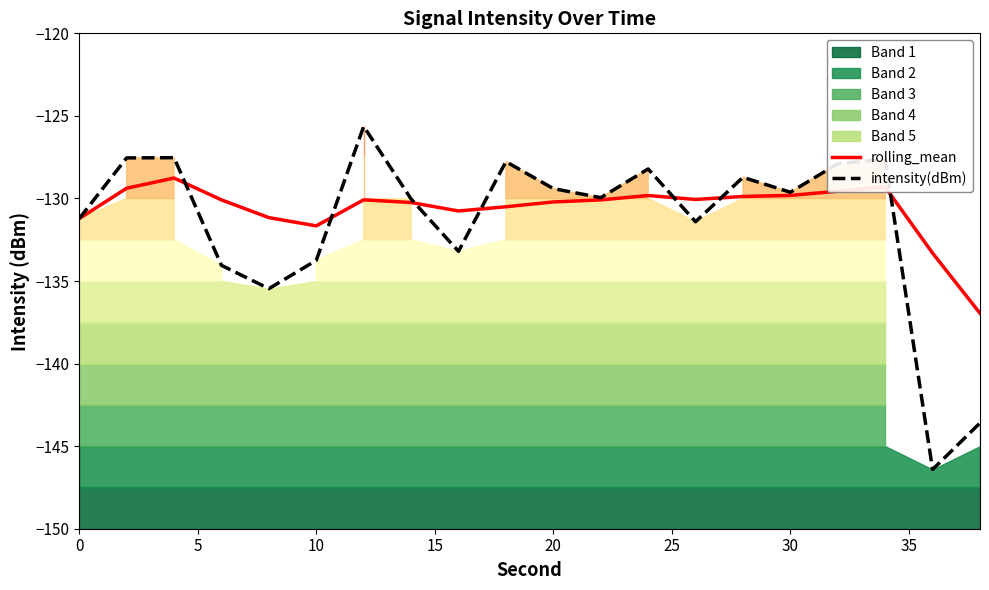

True or false: rolling_mean and intensity(dBm) intersect in this chart.

True